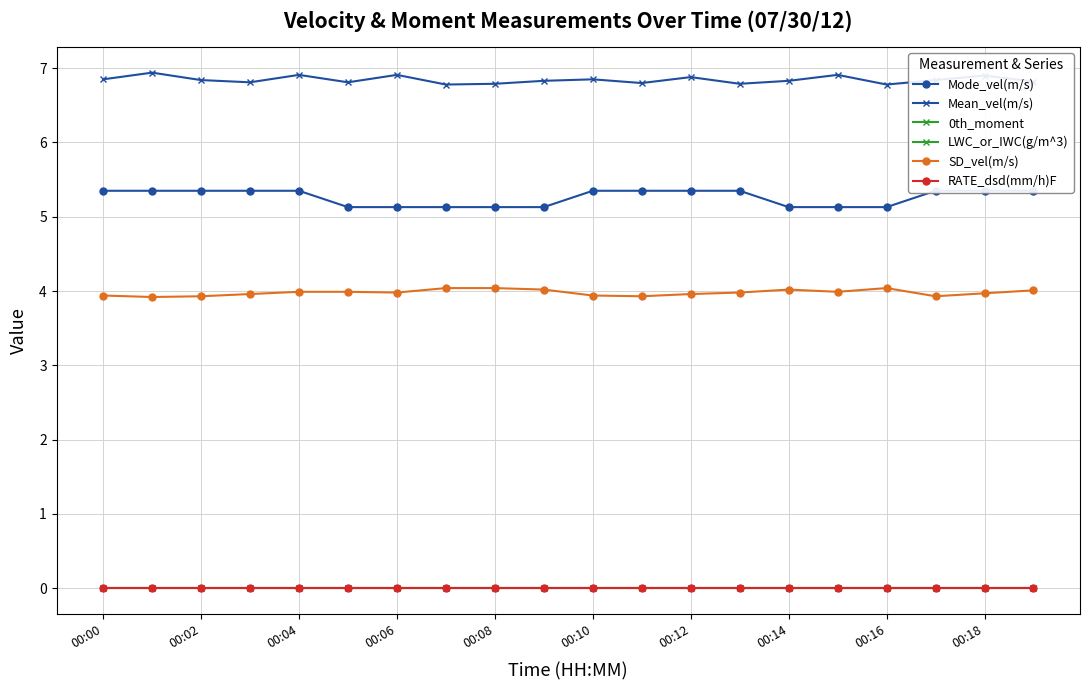

Which series has the widest spread of values?

Mode_vel(m/s)